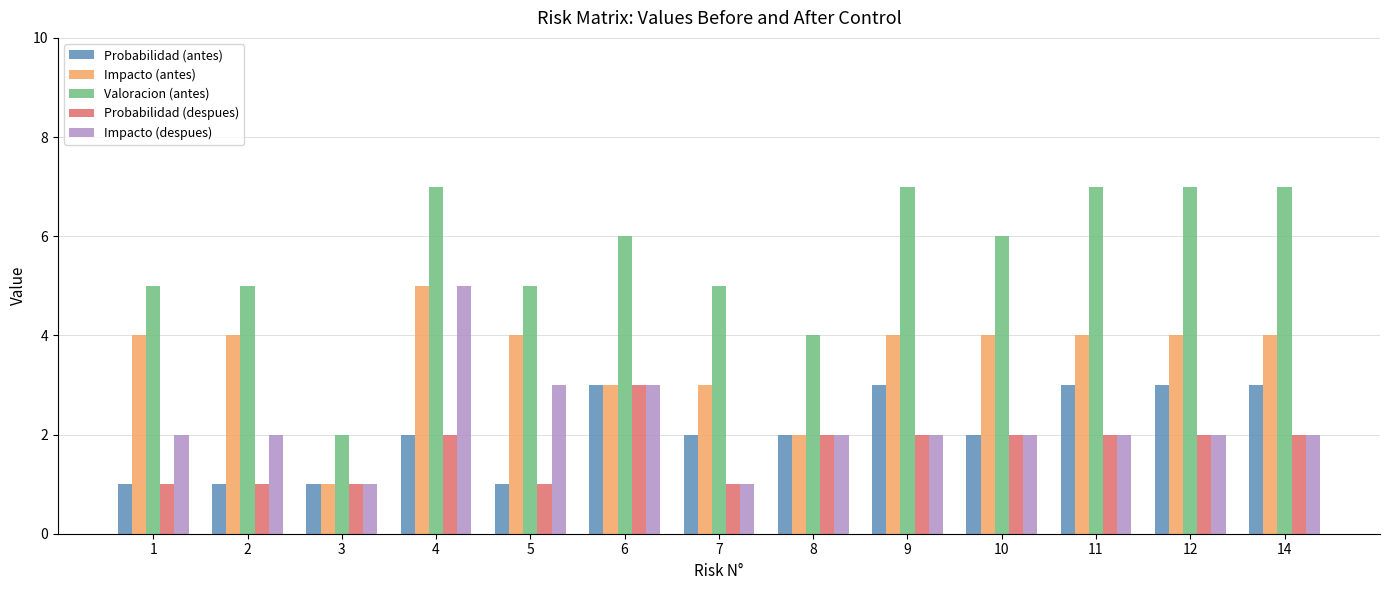

At which label does Probabilidad (despues) reach its peak?

6